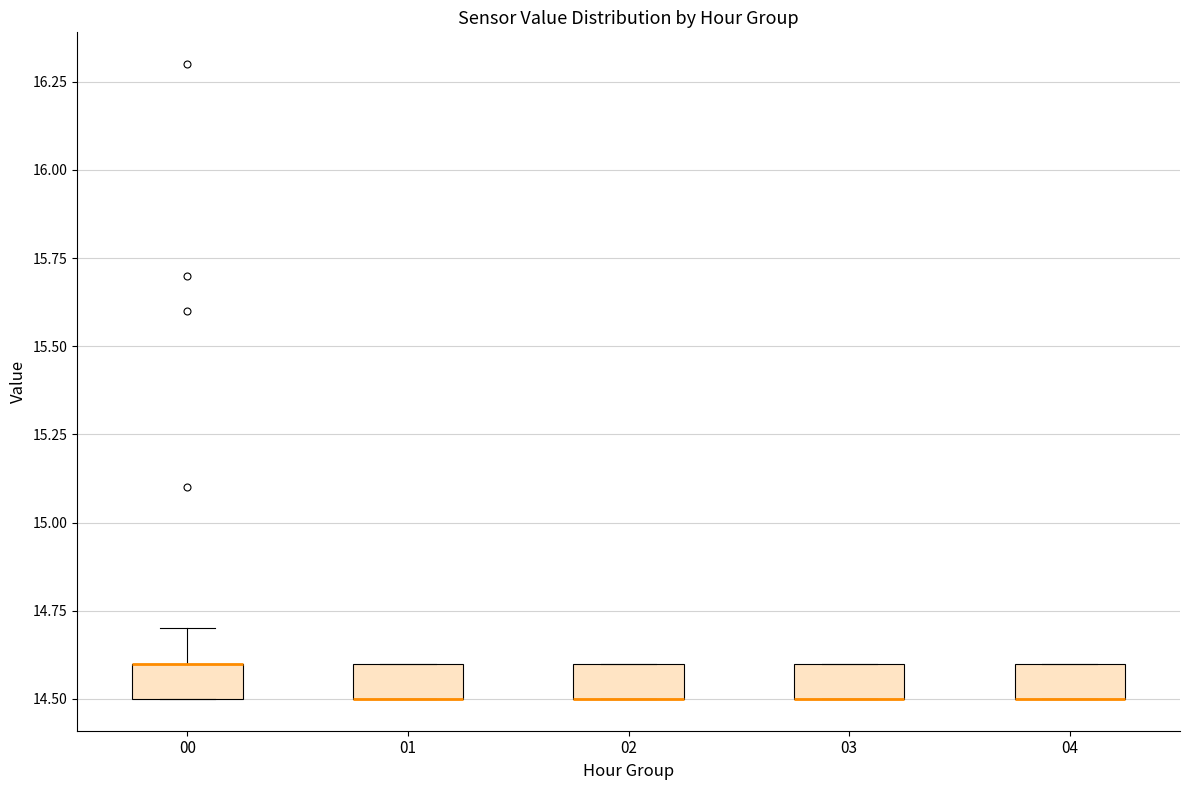

Where is the upper edge of the box at x = 01 on the y-axis? The values are not printed on the chart, so give them approximately, as read against the axis.

14.6